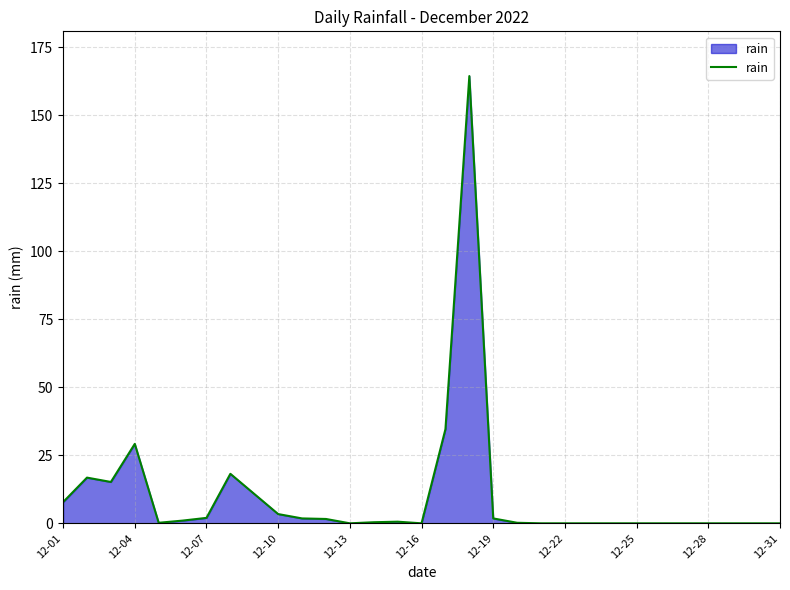

What is the maximum value shown in the chart?

164.4